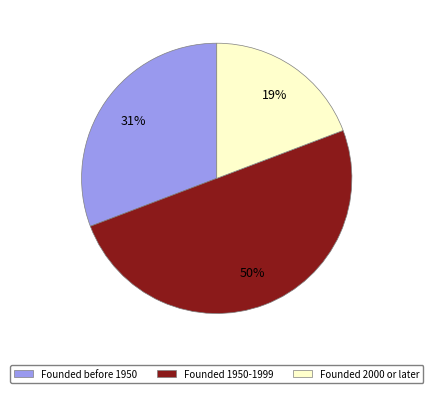

What is the largest slice in the pie chart?

Founded 1950-1999